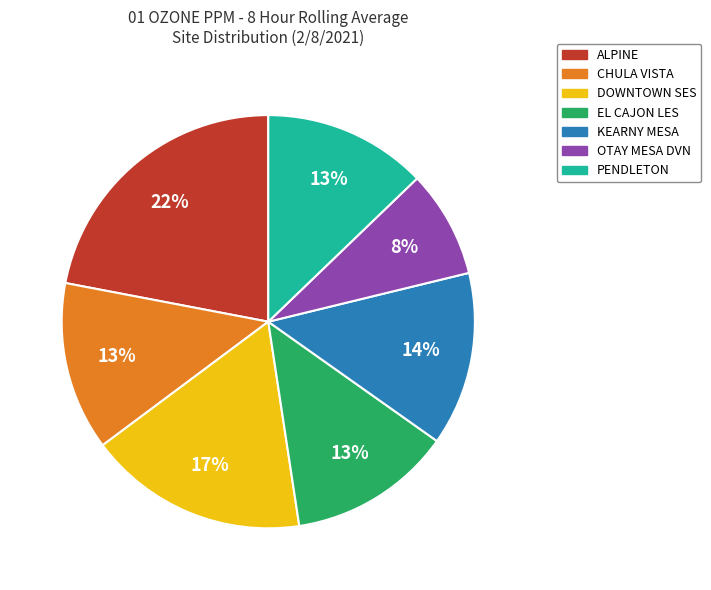

Is the sum of EL CAJON LES and OTAY MESA DVN greater than half?

No